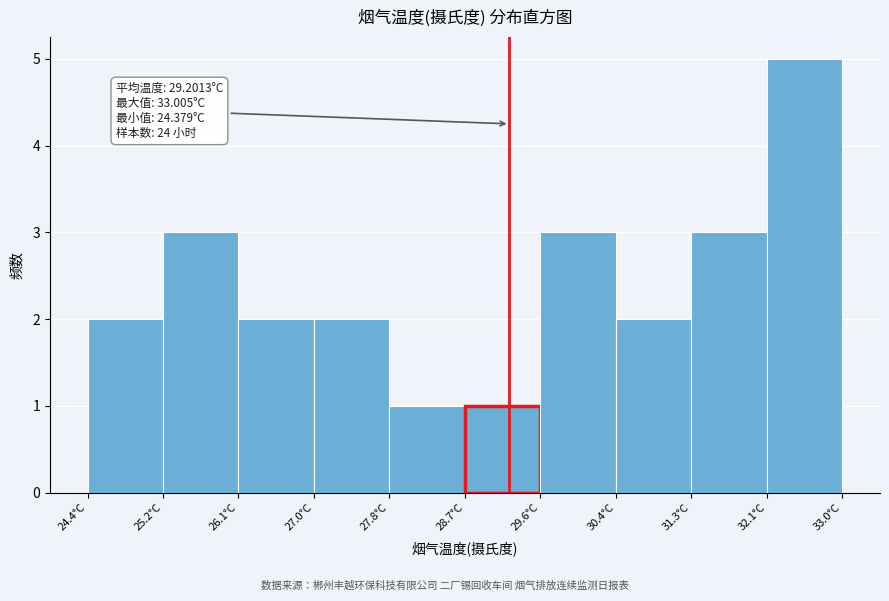

Over which range of the x-axis is the bar tallest?

32.1 to 33.0